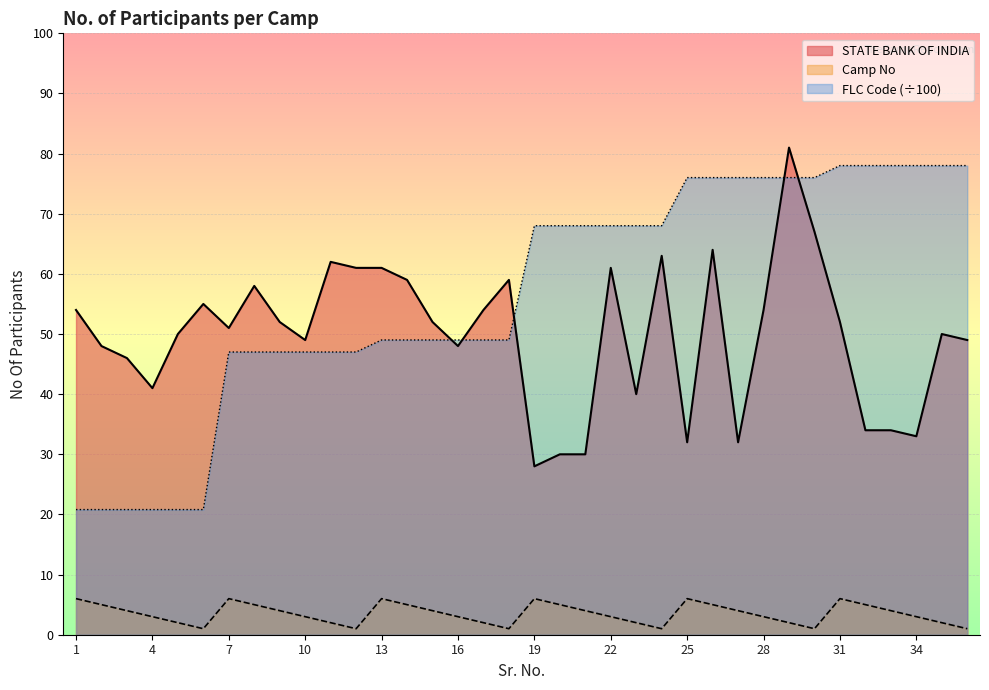

How many intersections are there between STATE BANK OF INDIA and FLC Code?

5